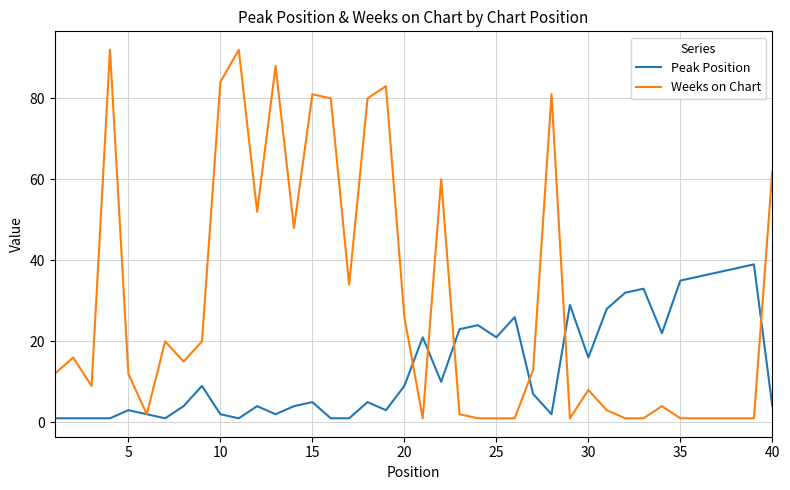

Which series has the widest spread of values?

Weeks on Chart